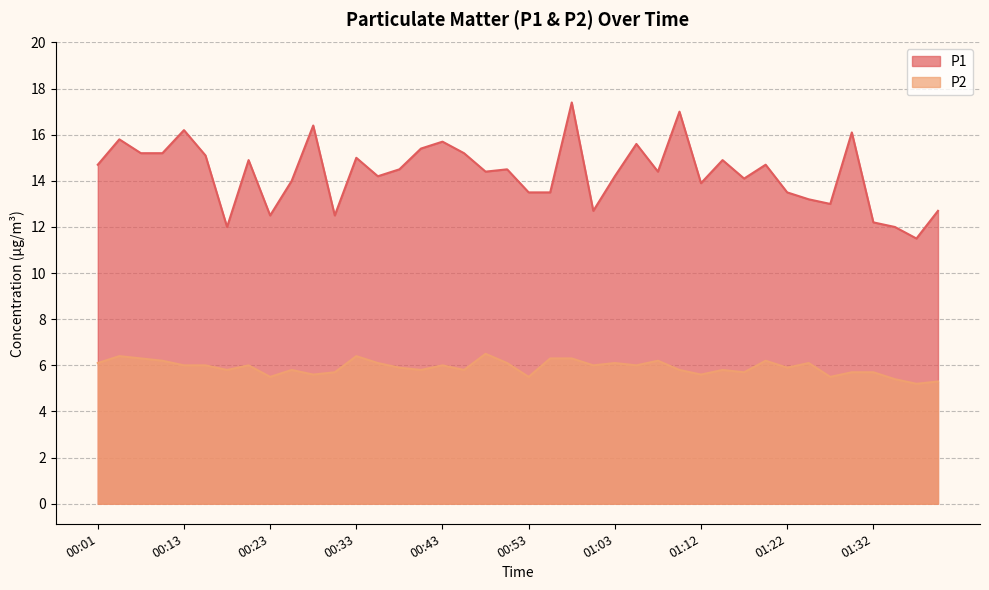

What is the spread (max minus min) of values at 00:53?

8.0